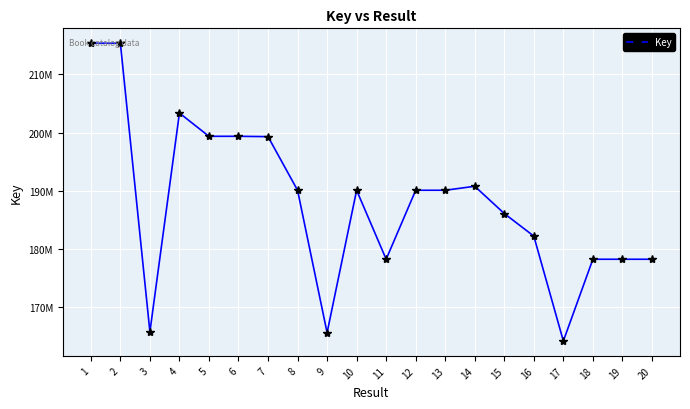

Rank the categories by value from lowest to highest.

17, 9, 3, 18, 20, 19, 11, 16, 15, 10, 13, 12, 8, 14, 7, 6, 5, 4, 2, 1